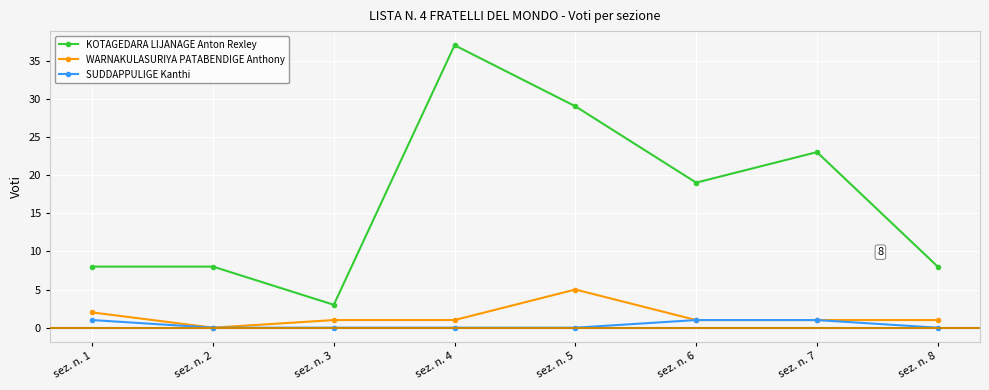

The SUDDAPPULIGE Kanthi series shows 0 at sez. n. 3. True or false?

True